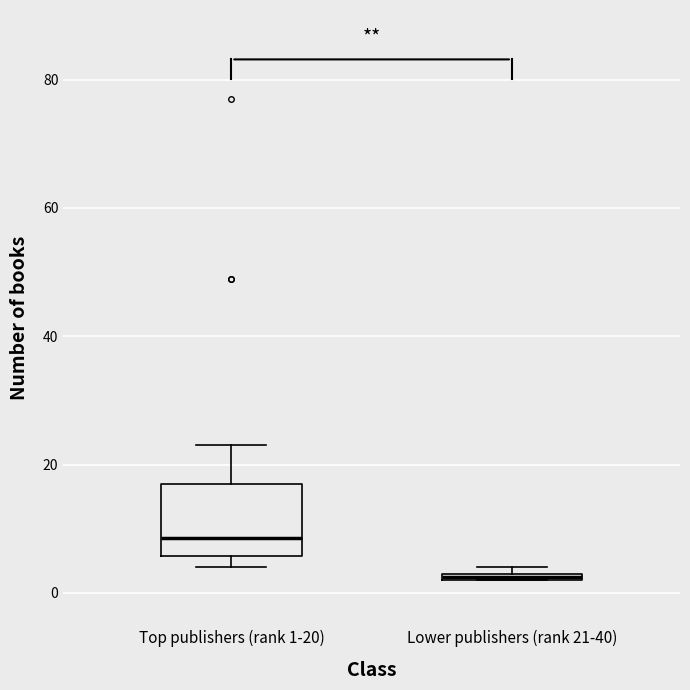

Where is the upper edge of the box for Lower publishers (rank 21-40) on the y-axis? The values are not printed on the chart, so give them approximately, as read against the axis.

4